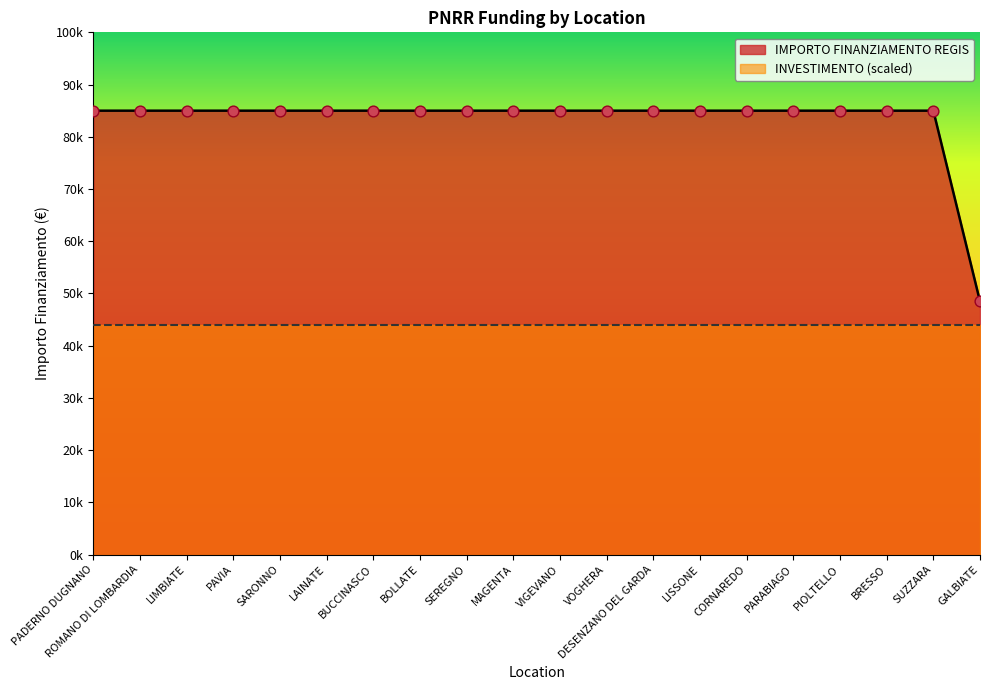

Which has a higher value, PAVIA or CORNAREDO?

PAVIA